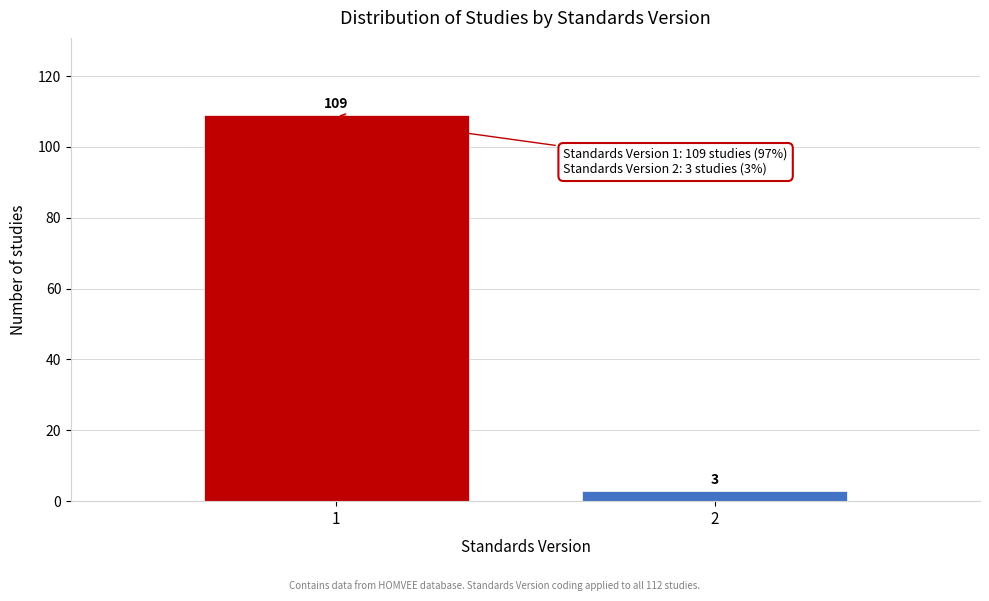

Reading left to right, what are all the values shown in this chart?

109	3